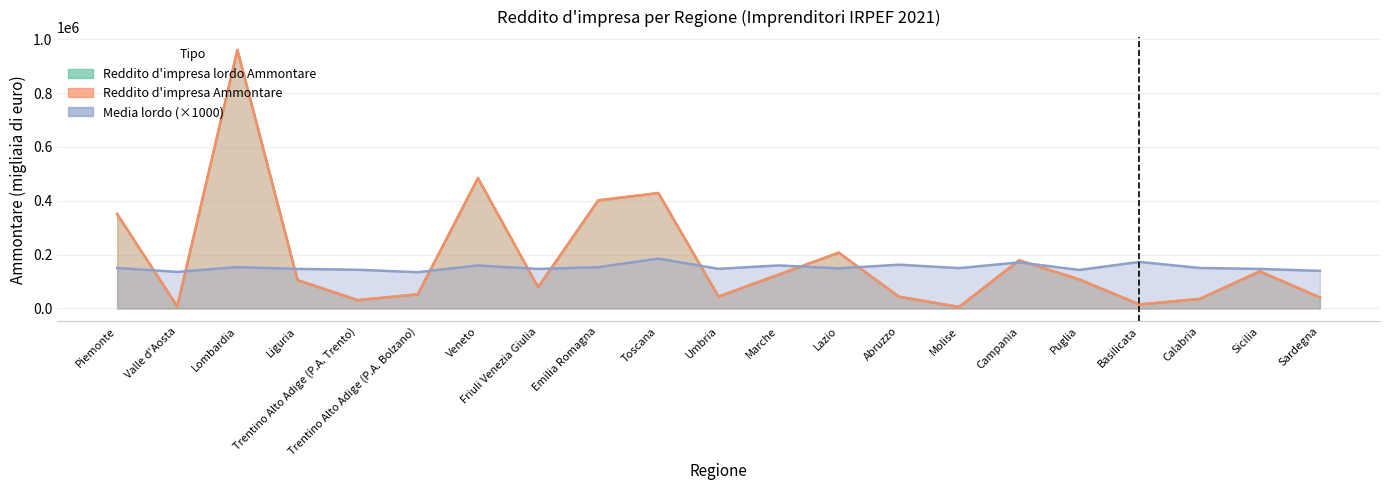

What is the lowest value of the Reddito d'impresa lordo Ammontare series?

5394